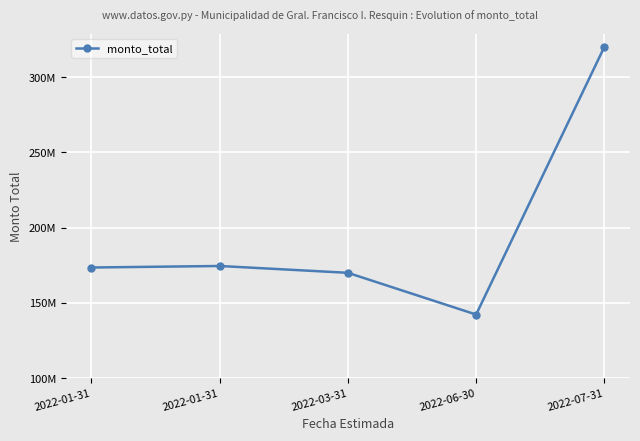

What is the change in value from 2022-01-31 to 2022-06-30?

-31235000